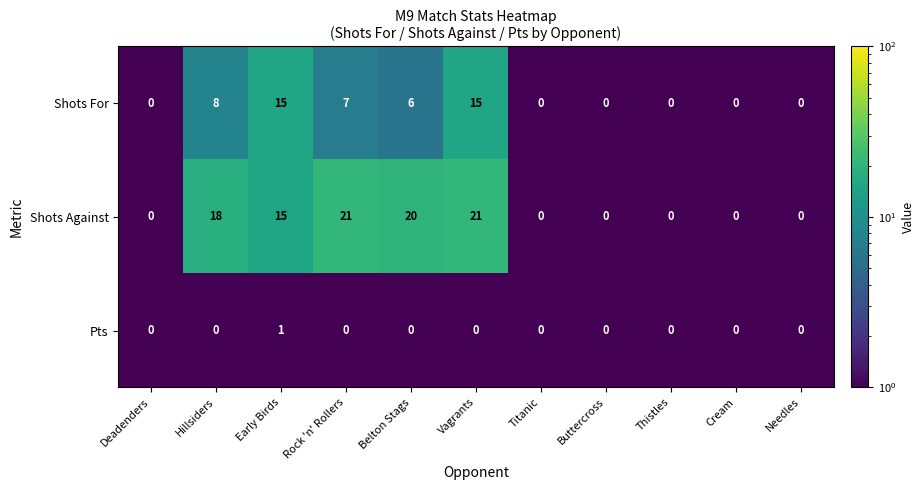

Between Vagrants and Cream, which series saw the biggest shift?

Shots Against